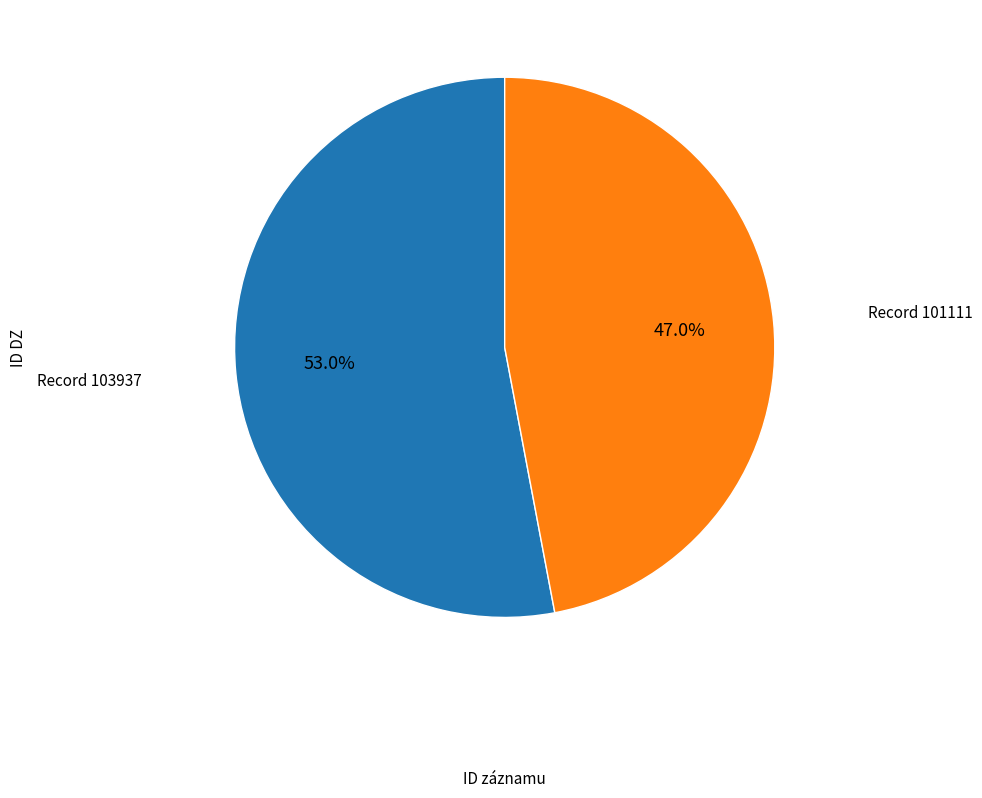

Is there a majority slice in this chart?

Yes